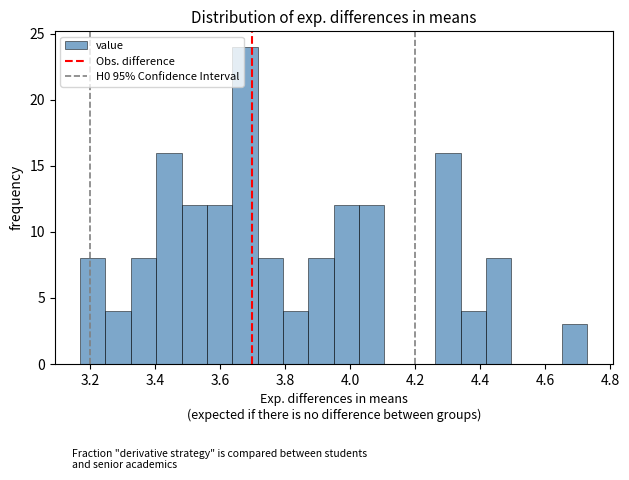

Around what value on the x-axis is the tallest bar? Give the approximate position of its centre, as read against the axis.

3.68